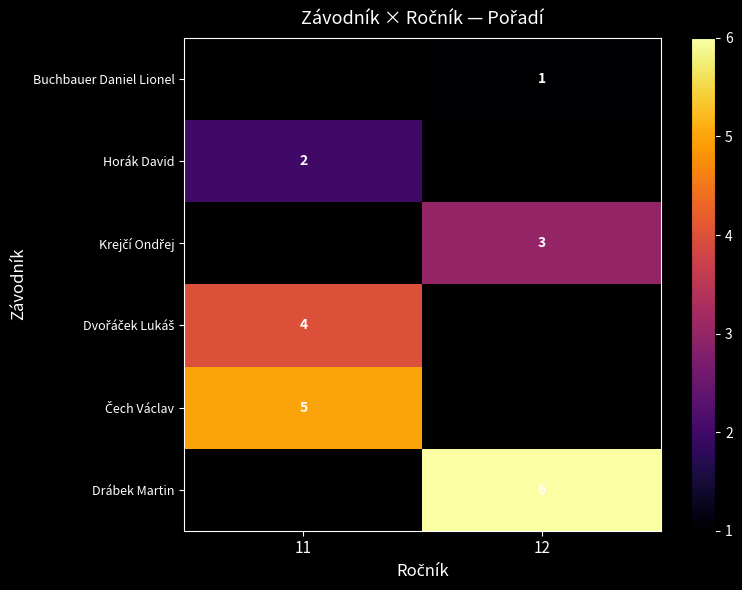

Is it true that Drábek Martin equals 6 at 12?

True